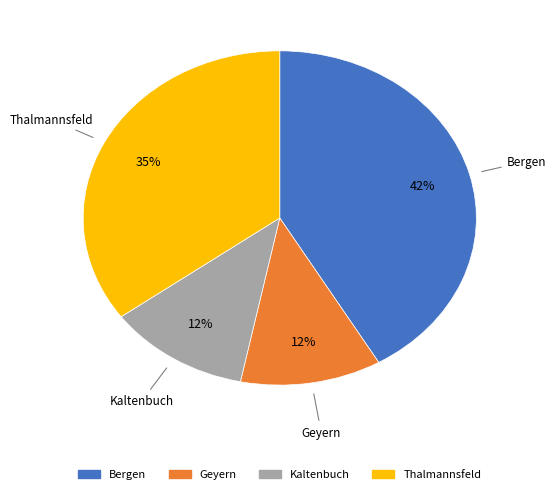

Is there any slice that represents more than half of the pie?

No